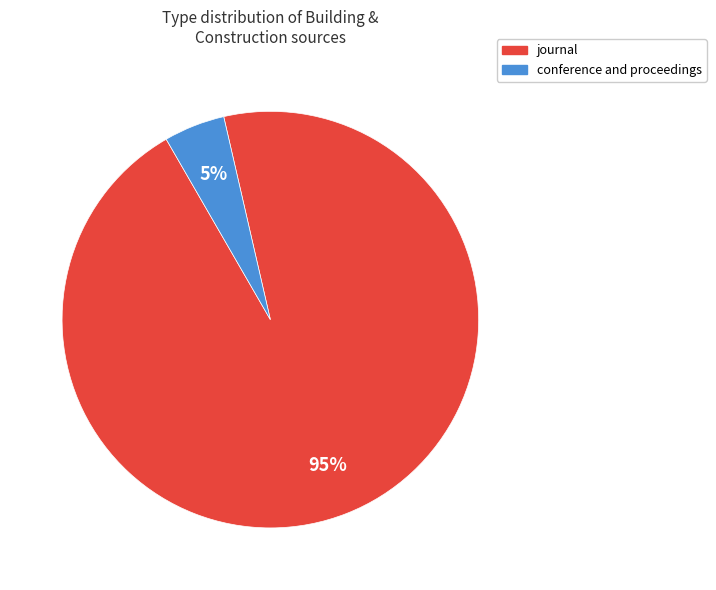

To the nearest percent, what percentage of the pie is conference and proceedings?

5%